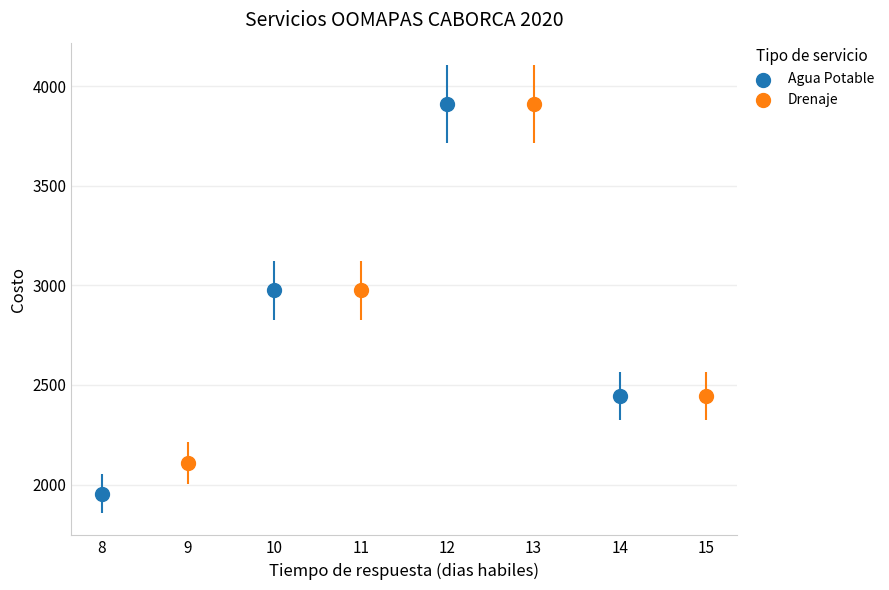

Which series contains the lowest Y value?

Agua Potable